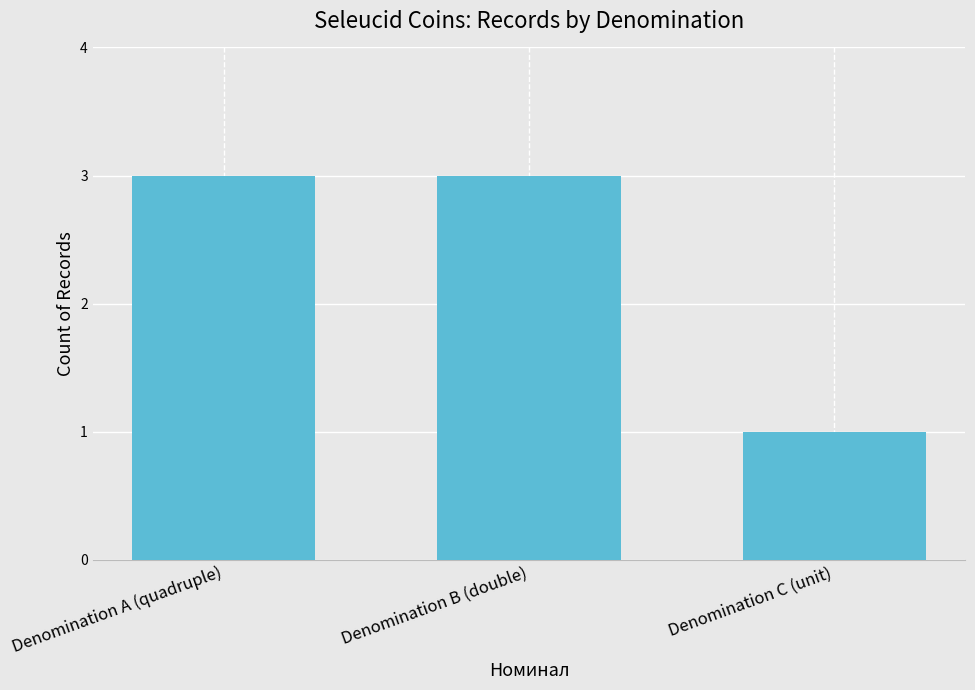

The value at Denomination C (unit) is 2. True or false?

False